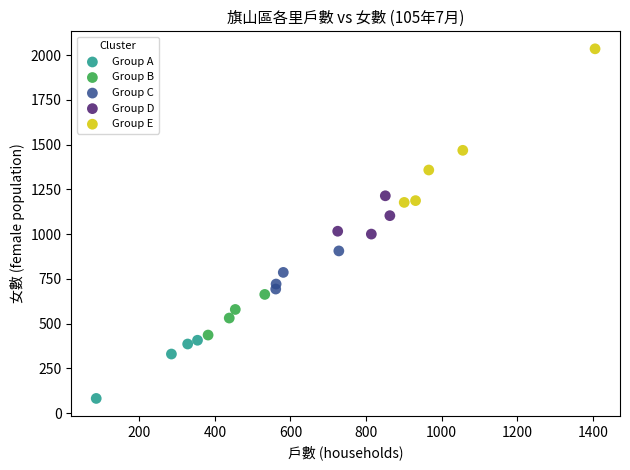

Which series has the largest Y range (max minus min)?

Group E